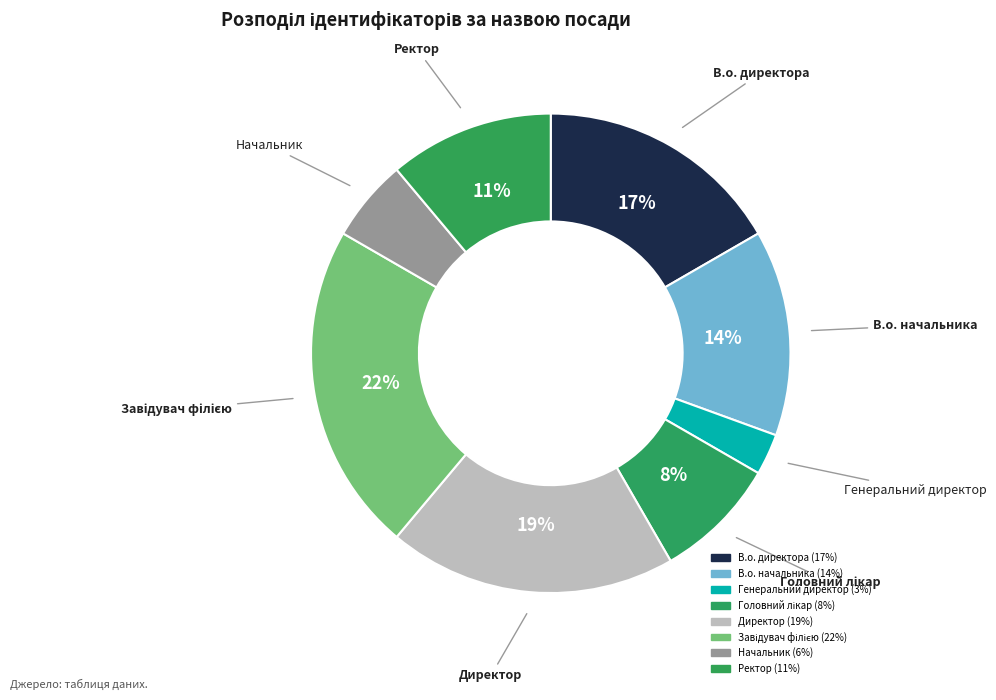

To the nearest percent, what is the difference between the largest and smallest slice percentages?

19%